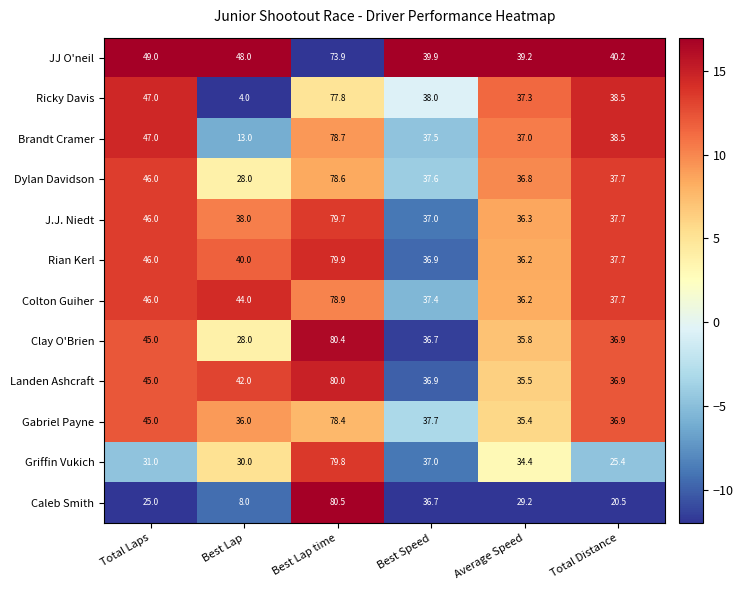

Between Best Speed and Total Distance, which series saw the biggest shift?

Caleb Smith